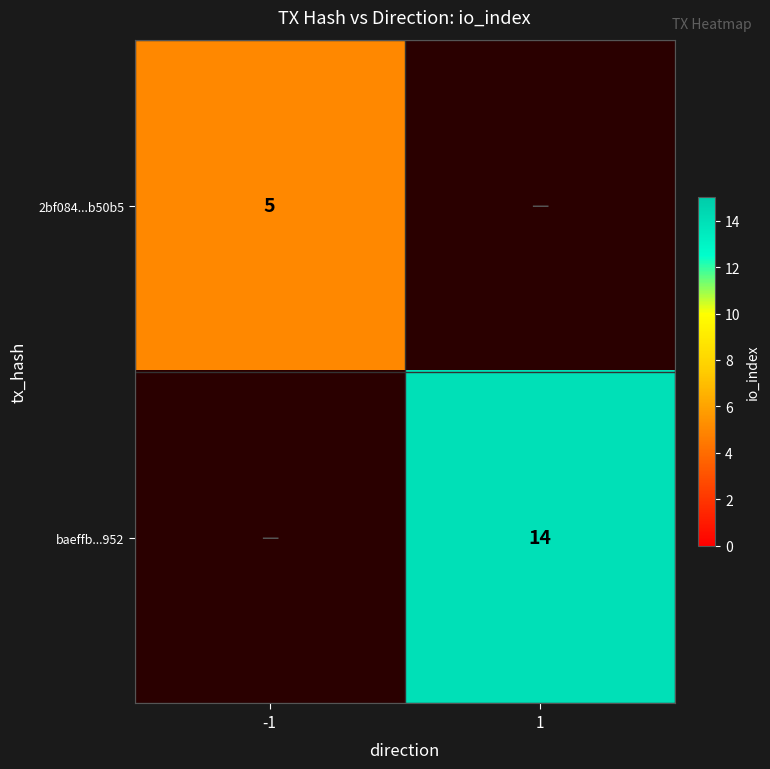

The value of 2bf084...b50b5 at -1 is 2. True or false?

False